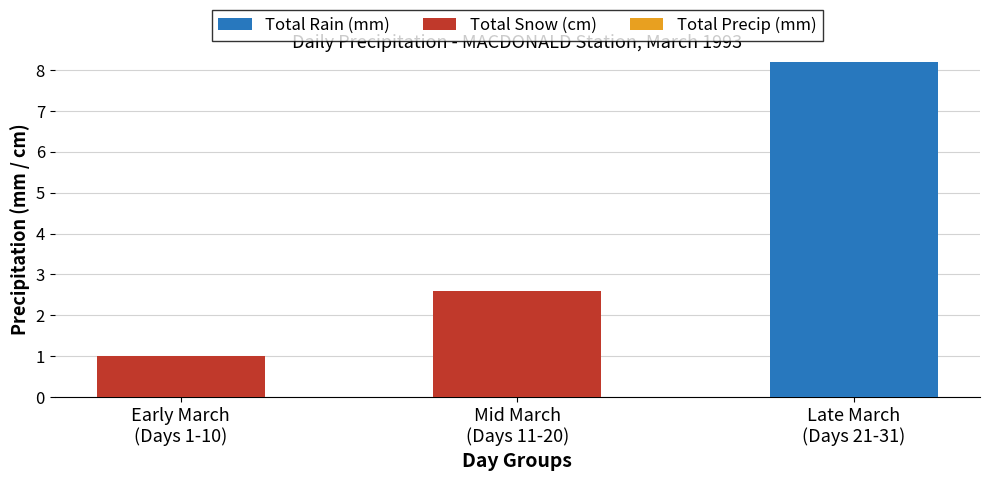

How many series are shown in this chart?

2